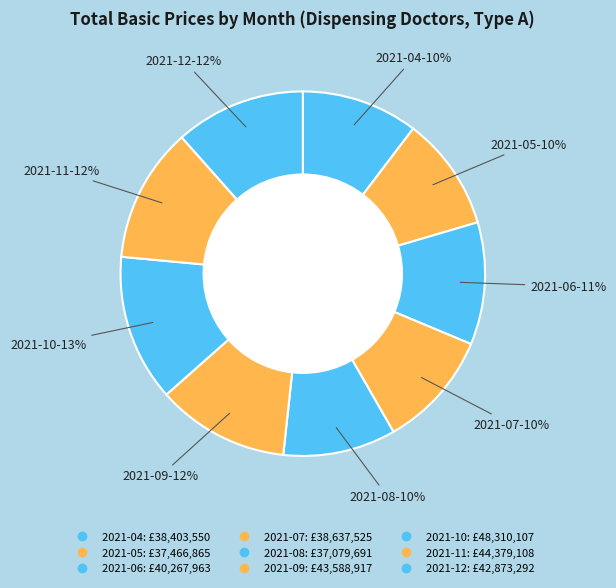

How many segments does this pie chart have?

9